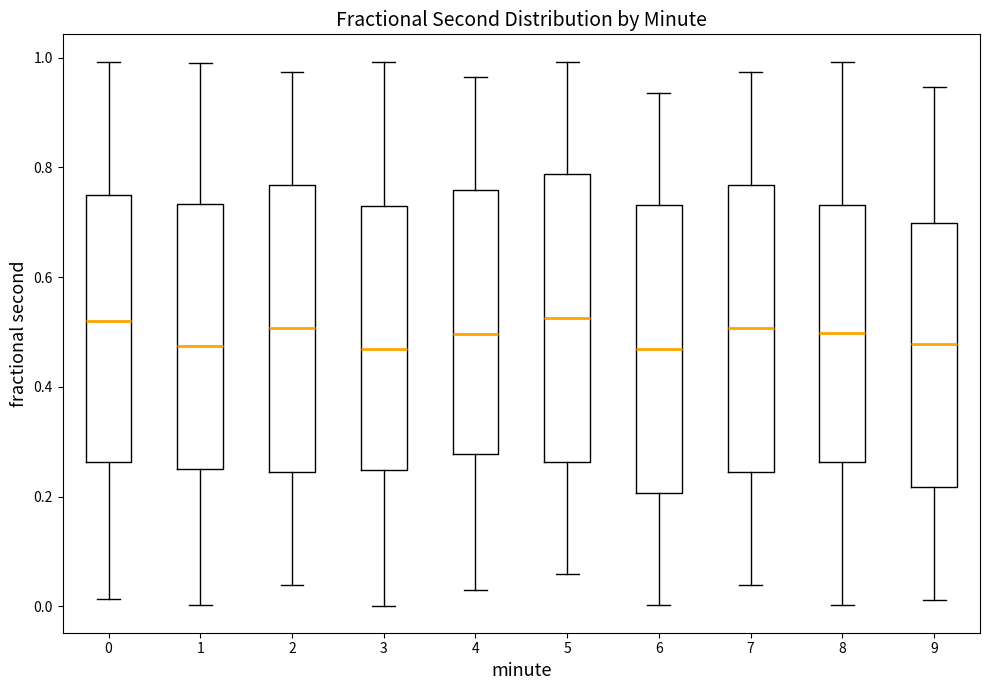

Where is the lower edge of the box at x = 0 on the y-axis? The values are not printed on the chart, so give them approximately, as read against the axis.

0.26